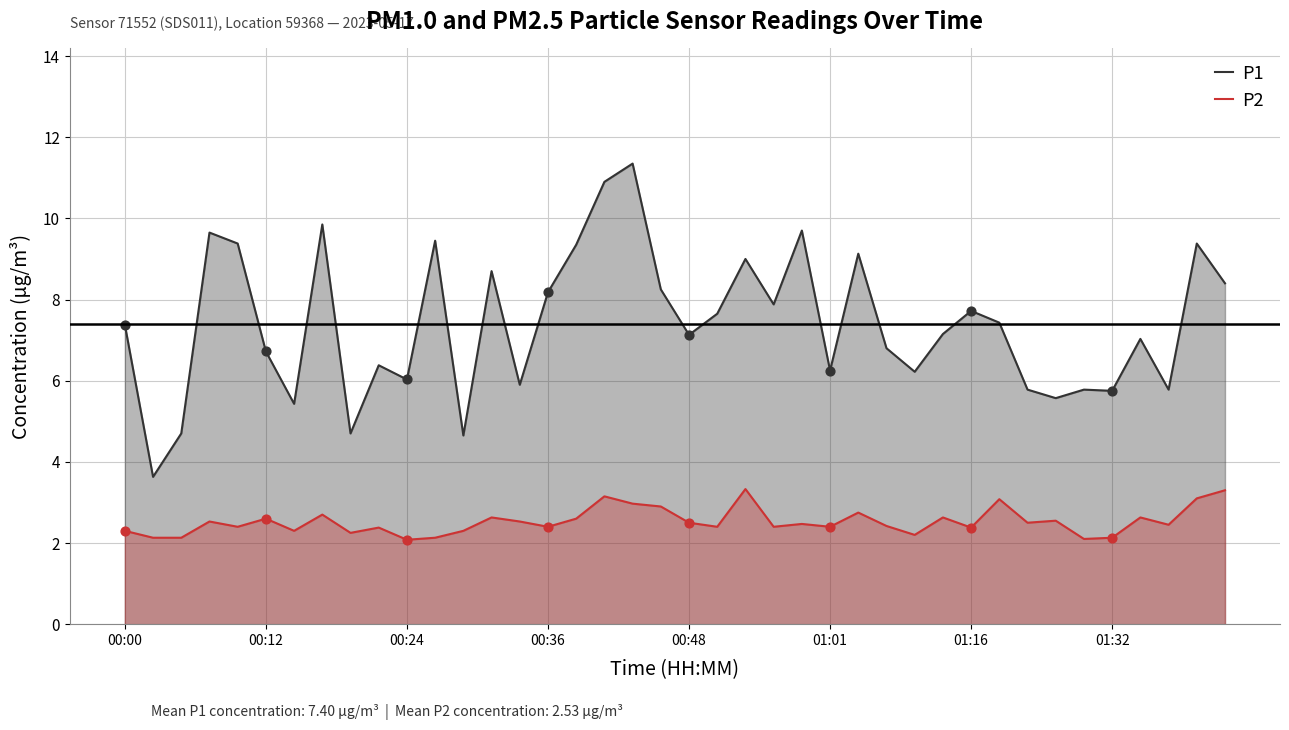

Which series has the largest total across all categories?

P1